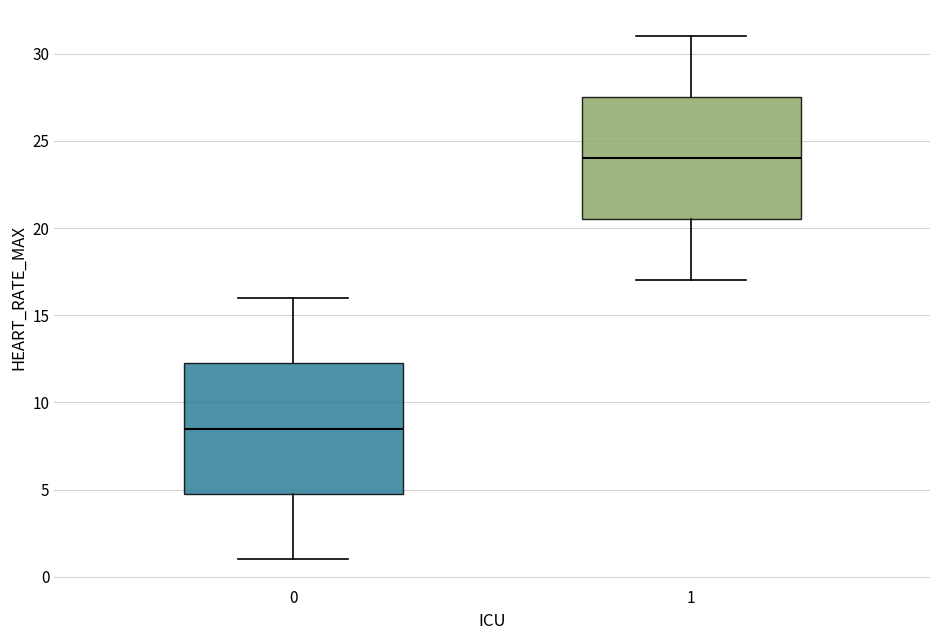

Where is the lower edge of the box at x = 0 on the y-axis? The values are not printed on the chart, so give them approximately, as read against the axis.

5.0